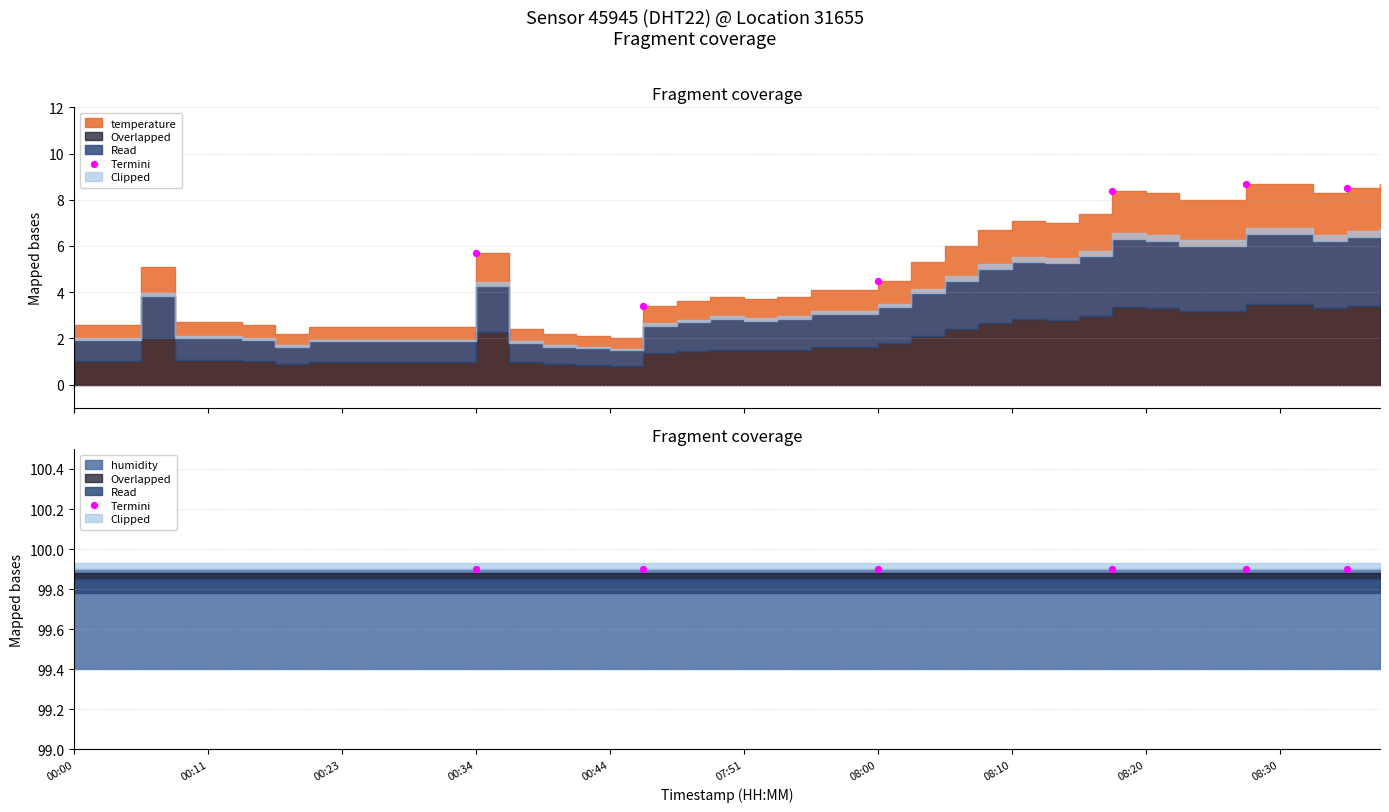

Which series has the largest total across all categories?

humidity